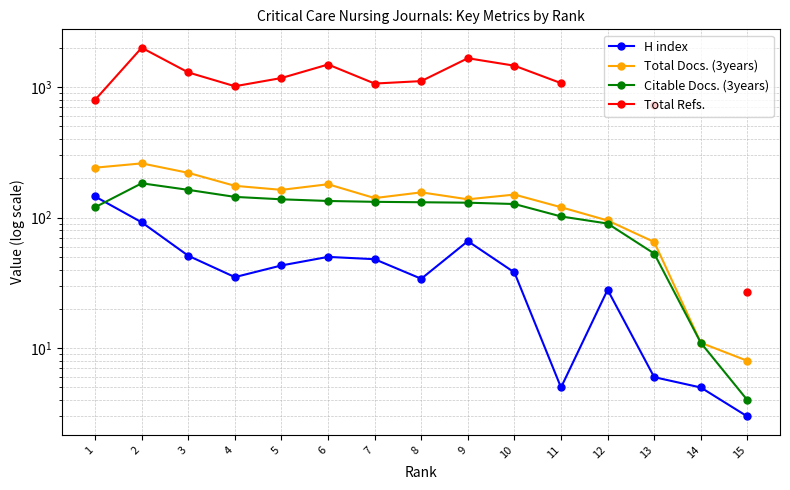

At which label does H index first exceed 38?

1